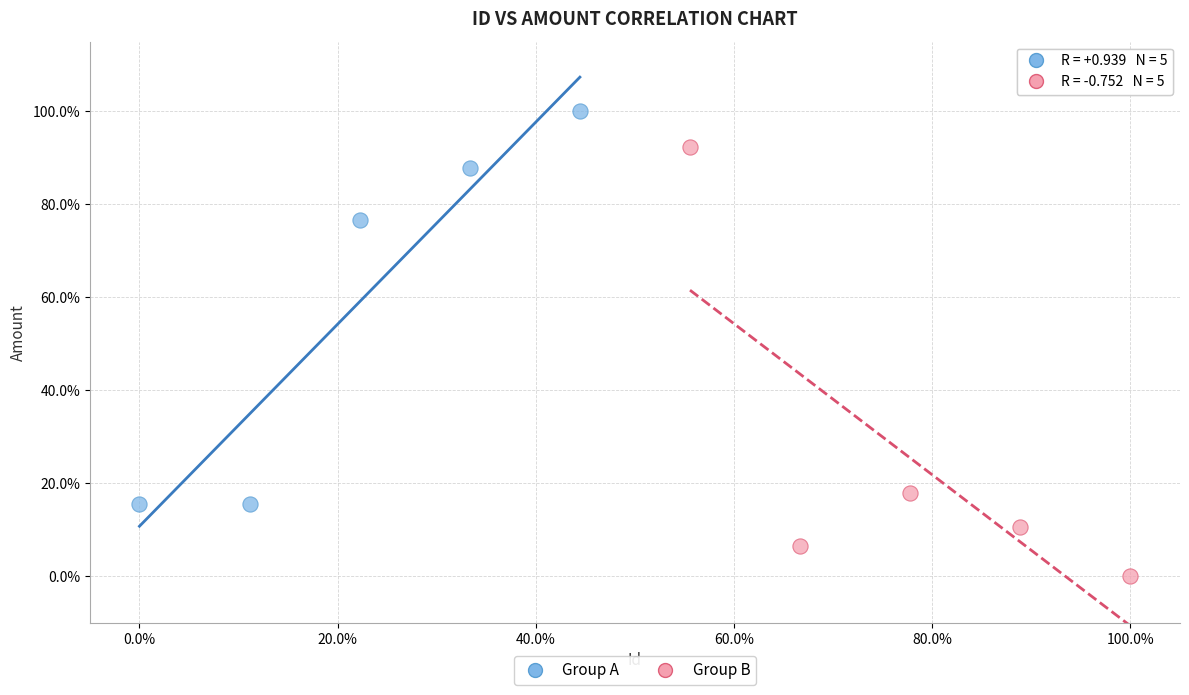

Which series contains the highest Y value?

Group A